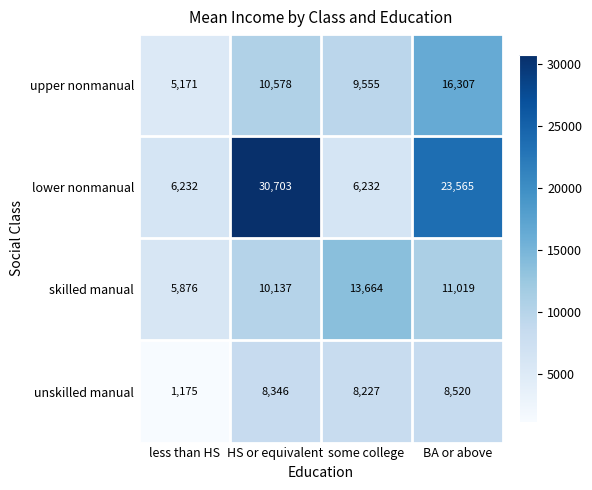

True or false: lower nonmanual has a value of 4265 at less than HS.

False